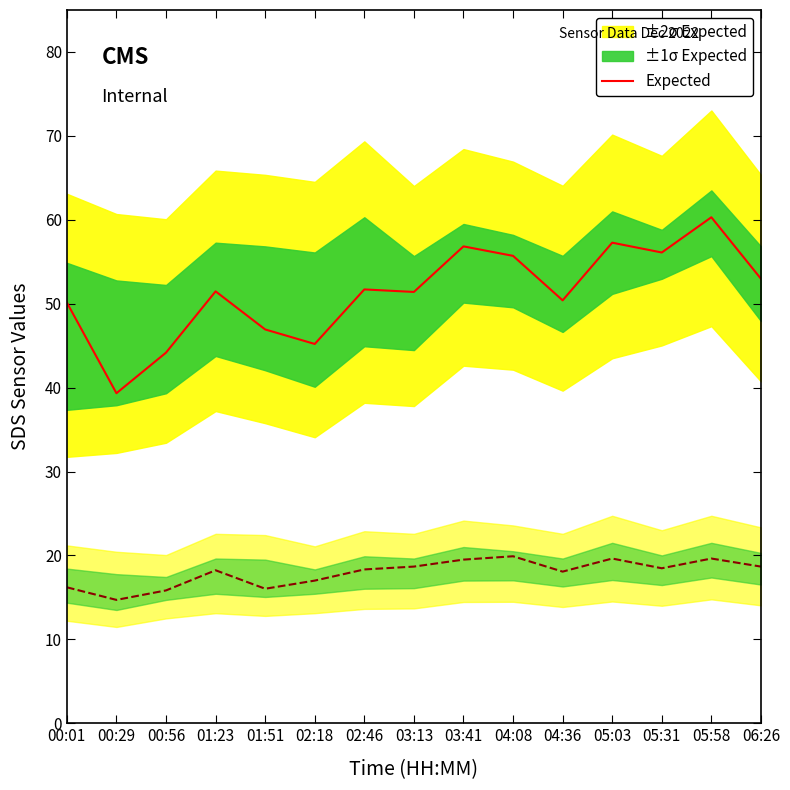

What is the sum of all values?

769.9